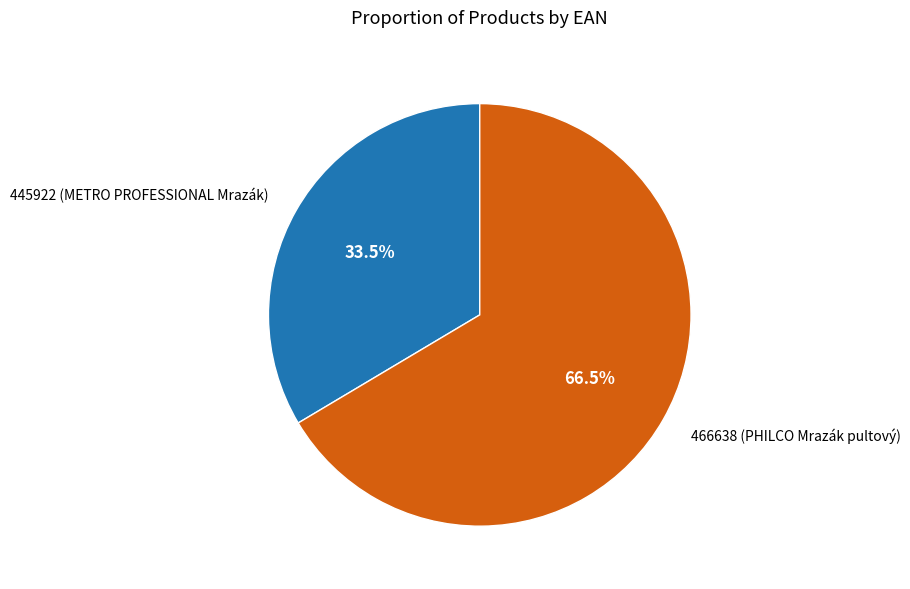

Approximately how many times larger is the value at 466638 compared to 445922?

2.0